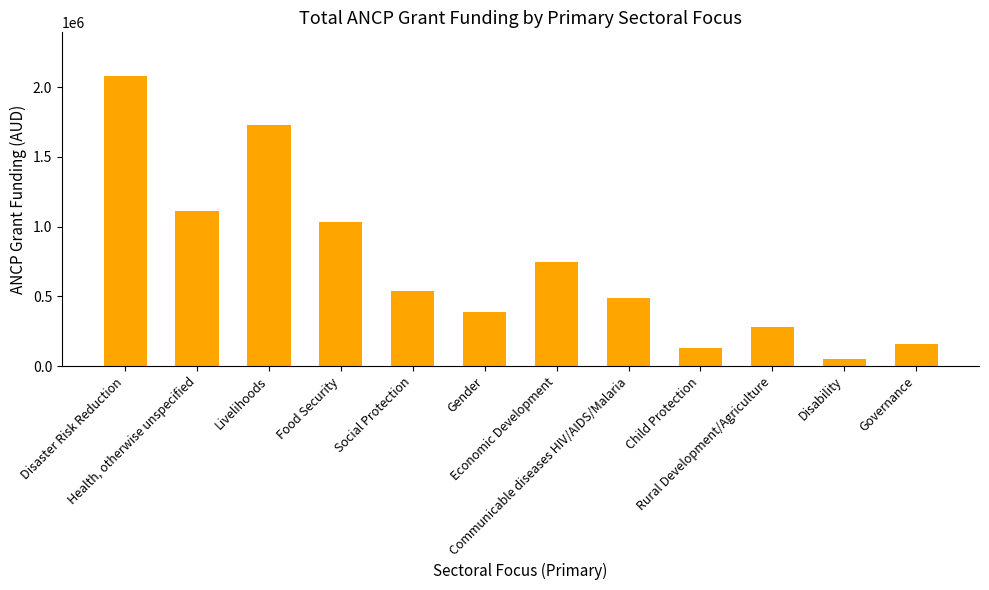

What is the label of the 3rd bar from the left?

Livelihoods